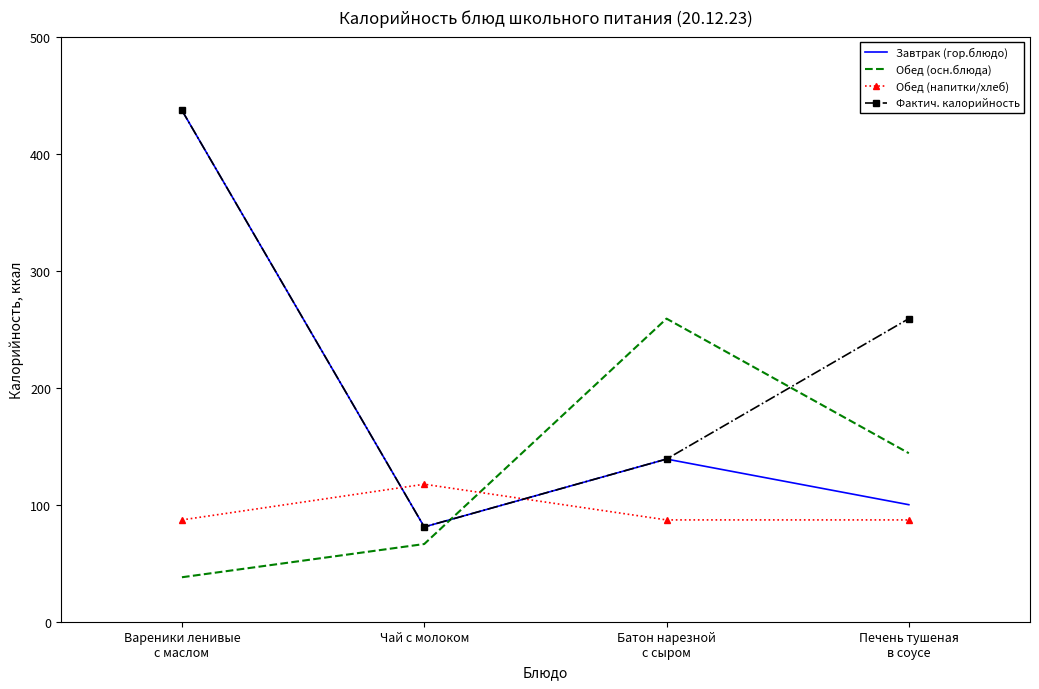

List the series in order of their overall mean, lowest first.

Обед (напитки/хлеб), Обед (осн.блюда), Завтрак (гор.блюдо), Фактич. калорийность